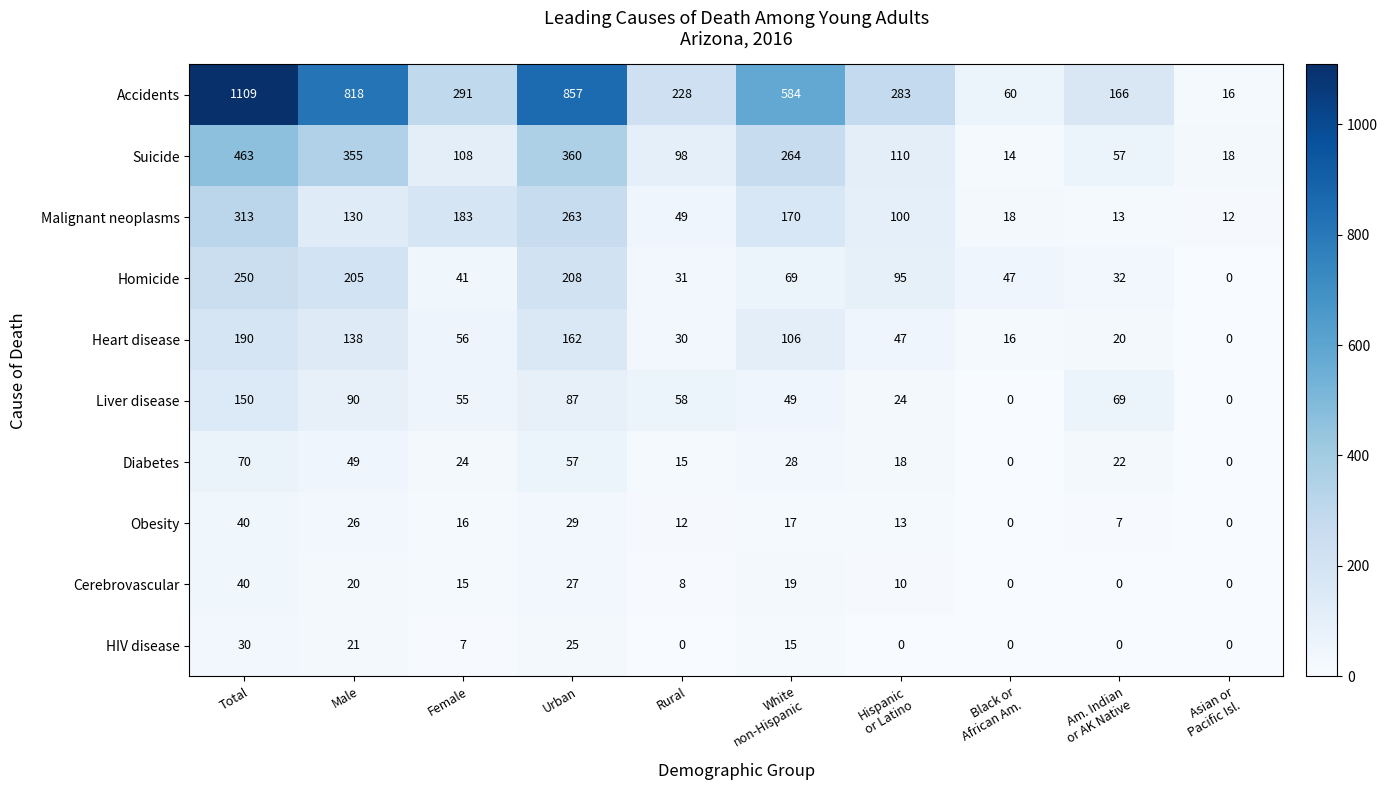

What is the average value of the Malignant neoplasms series?

125